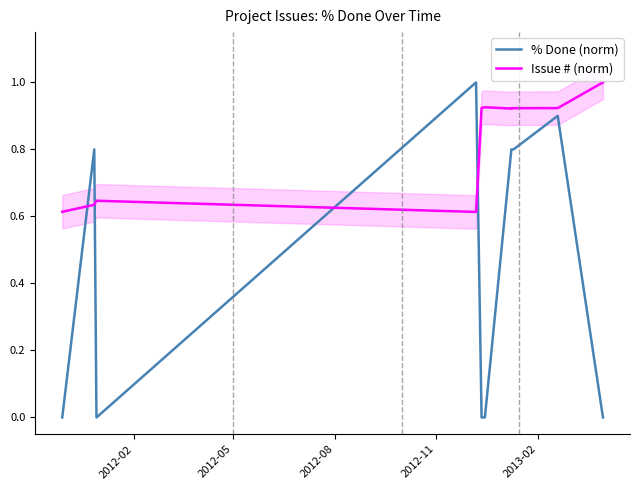

True or false: % Done (norm) and Issue # (norm) intersect in this chart.

True